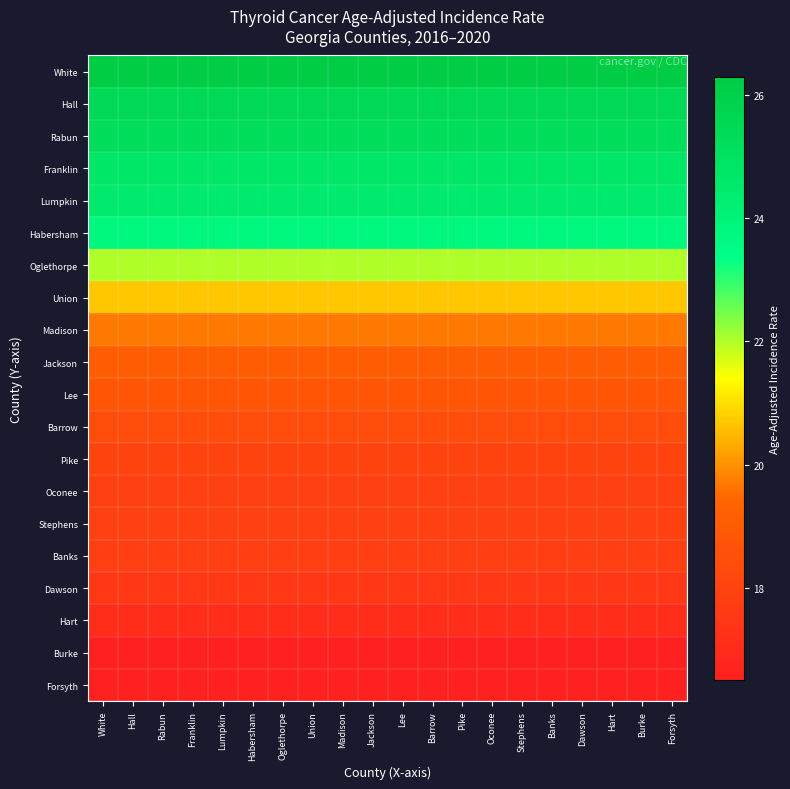

Reading left to right, transcribe all the data shown in this chart.

White: White=26.3	Hall=26.3	Rabun=26.3	Franklin=26.3	Lumpkin=26.3	Habersham=26.3	Oglethorpe=26.3	Union=26.3	Madison=26.3	Jackson=26.3	Lee=26.3	Barrow=26.3	Pike=26.3	Oconee=26.3	Stephens=26.3	Banks=26.3	Dawson=26.3	Hart=26.3	Burke=26.3	Forsyth=26.3
Hall: White=25.5	Hall=25.5	Rabun=25.5	Franklin=25.5	Lumpkin=25.5	Habersham=25.5	Oglethorpe=25.5	Union=25.5	Madison=25.5	Jackson=25.5	Lee=25.5	Barrow=25.5	Pike=25.5	Oconee=25.5	Stephens=25.5	Banks=25.5	Dawson=25.5	Hart=25.5	Burke=25.5	Forsyth=25.5
Rabun: White=25.2	Hall=25.2	Rabun=25.2	Franklin=25.2	Lumpkin=25.2	Habersham=25.2	Oglethorpe=25.2	Union=25.2	Madison=25.2	Jackson=25.2	Lee=25.2	Barrow=25.2	Pike=25.2	Oconee=25.2	Stephens=25.2	Banks=25.2	Dawson=25.2	Hart=25.2	Burke=25.2	Forsyth=25.2
Franklin: White=24.8	Hall=24.8	Rabun=24.8	Franklin=24.8	Lumpkin=24.8	Habersham=24.8	Oglethorpe=24.8	Union=24.8	Madison=24.8	Jackson=24.8	Lee=24.8	Barrow=24.8	Pike=24.8	Oconee=24.8	Stephens=24.8	Banks=24.8	Dawson=24.8	Hart=24.8	Burke=24.8	Forsyth=24.8
Lumpkin: White=24.5	Hall=24.5	Rabun=24.5	Franklin=24.5	Lumpkin=24.5	Habersham=24.5	Oglethorpe=24.5	Union=24.5	Madison=24.5	Jackson=24.5	Lee=24.5	Barrow=24.5	Pike=24.5	Oconee=24.5	Stephens=24.5	Banks=24.5	Dawson=24.5	Hart=24.5	Burke=24.5	Forsyth=24.5
Habersham: White=23.8	Hall=23.8	Rabun=23.8	Franklin=23.8	Lumpkin=23.8	Habersham=23.8	Oglethorpe=23.8	Union=23.8	Madison=23.8	Jackson=23.8	Lee=23.8	Barrow=23.8	Pike=23.8	Oconee=23.8	Stephens=23.8	Banks=23.8	Dawson=23.8	Hart=23.8	Burke=23.8	Forsyth=23.8
Oglethorpe: White=22.0	Hall=22.0	Rabun=22.0	Franklin=22.0	Lumpkin=22.0	Habersham=22.0	Oglethorpe=22.0	Union=22.0	Madison=22.0	Jackson=22.0	Lee=22.0	Barrow=22.0	Pike=22.0	Oconee=22.0	Stephens=22.0	Banks=22.0	Dawson=22.0	Hart=22.0	Burke=22.0	Forsyth=22.0
Union: White=20.7	Hall=20.7	Rabun=20.7	Franklin=20.7	Lumpkin=20.7	Habersham=20.7	Oglethorpe=20.7	Union=20.7	Madison=20.7	Jackson=20.7	Lee=20.7	Barrow=20.7	Pike=20.7	Oconee=20.7	Stephens=20.7	Banks=20.7	Dawson=20.7	Hart=20.7	Burke=20.7	Forsyth=20.7
Madison: White=19.7	Hall=19.7	Rabun=19.7	Franklin=19.7	Lumpkin=19.7	Habersham=19.7	Oglethorpe=19.7	Union=19.7	Madison=19.7	Jackson=19.7	Lee=19.7	Barrow=19.7	Pike=19.7	Oconee=19.7	Stephens=19.7	Banks=19.7	Dawson=19.7	Hart=19.7	Burke=19.7	Forsyth=19.7
Jackson: White=19.1	Hall=19.1	Rabun=19.1	Franklin=19.1	Lumpkin=19.1	Habersham=19.1	Oglethorpe=19.1	Union=19.1	Madison=19.1	Jackson=19.1	Lee=19.1	Barrow=19.1	Pike=19.1	Oconee=19.1	Stephens=19.1	Banks=19.1	Dawson=19.1	Hart=19.1	Burke=19.1	Forsyth=19.1
Lee: White=18.8	Hall=18.8	Rabun=18.8	Franklin=18.8	Lumpkin=18.8	Habersham=18.8	Oglethorpe=18.8	Union=18.8	Madison=18.8	Jackson=18.8	Lee=18.8	Barrow=18.8	Pike=18.8	Oconee=18.8	Stephens=18.8	Banks=18.8	Dawson=18.8	Hart=18.8	Burke=18.8	Forsyth=18.8
Barrow: White=18.4	Hall=18.4	Rabun=18.4	Franklin=18.4	Lumpkin=18.4	Habersham=18.4	Oglethorpe=18.4	Union=18.4	Madison=18.4	Jackson=18.4	Lee=18.4	Barrow=18.4	Pike=18.4	Oconee=18.4	Stephens=18.4	Banks=18.4	Dawson=18.4	Hart=18.4	Burke=18.4	Forsyth=18.4
Pike: White=18.0	Hall=18.0	Rabun=18.0	Franklin=18.0	Lumpkin=18.0	Habersham=18.0	Oglethorpe=18.0	Union=18.0	Madison=18.0	Jackson=18.0	Lee=18.0	Barrow=18.0	Pike=18.0	Oconee=18.0	Stephens=18.0	Banks=18.0	Dawson=18.0	Hart=18.0	Burke=18.0	Forsyth=18.0
Oconee: White=17.9	Hall=17.9	Rabun=17.9	Franklin=17.9	Lumpkin=17.9	Habersham=17.9	Oglethorpe=17.9	Union=17.9	Madison=17.9	Jackson=17.9	Lee=17.9	Barrow=17.9	Pike=17.9	Oconee=17.9	Stephens=17.9	Banks=17.9	Dawson=17.9	Hart=17.9	Burke=17.9	Forsyth=17.9
Stephens: White=17.9	Hall=17.9	Rabun=17.9	Franklin=17.9	Lumpkin=17.9	Habersham=17.9	Oglethorpe=17.9	Union=17.9	Madison=17.9	Jackson=17.9	Lee=17.9	Barrow=17.9	Pike=17.9	Oconee=17.9	Stephens=17.9	Banks=17.9	Dawson=17.9	Hart=17.9	Burke=17.9	Forsyth=17.9
Banks: White=17.8	Hall=17.8	Rabun=17.8	Franklin=17.8	Lumpkin=17.8	Habersham=17.8	Oglethorpe=17.8	Union=17.8	Madison=17.8	Jackson=17.8	Lee=17.8	Barrow=17.8	Pike=17.8	Oconee=17.8	Stephens=17.8	Banks=17.8	Dawson=17.8	Hart=17.8	Burke=17.8	Forsyth=17.8
Dawson: White=17.5	Hall=17.5	Rabun=17.5	Franklin=17.5	Lumpkin=17.5	Habersham=17.5	Oglethorpe=17.5	Union=17.5	Madison=17.5	Jackson=17.5	Lee=17.5	Barrow=17.5	Pike=17.5	Oconee=17.5	Stephens=17.5	Banks=17.5	Dawson=17.5	Hart=17.5	Burke=17.5	Forsyth=17.5
Hart: White=17.1	Hall=17.1	Rabun=17.1	Franklin=17.1	Lumpkin=17.1	Habersham=17.1	Oglethorpe=17.1	Union=17.1	Madison=17.1	Jackson=17.1	Lee=17.1	Barrow=17.1	Pike=17.1	Oconee=17.1	Stephens=17.1	Banks=17.1	Dawson=17.1	Hart=17.1	Burke=17.1	Forsyth=17.1
Burke: White=16.5	Hall=16.5	Rabun=16.5	Franklin=16.5	Lumpkin=16.5	Habersham=16.5	Oglethorpe=16.5	Union=16.5	Madison=16.5	Jackson=16.5	Lee=16.5	Barrow=16.5	Pike=16.5	Oconee=16.5	Stephens=16.5	Banks=16.5	Dawson=16.5	Hart=16.5	Burke=16.5	Forsyth=16.5
Forsyth: White=16.5	Hall=16.5	Rabun=16.5	Franklin=16.5	Lumpkin=16.5	Habersham=16.5	Oglethorpe=16.5	Union=16.5	Madison=16.5	Jackson=16.5	Lee=16.5	Barrow=16.5	Pike=16.5	Oconee=16.5	Stephens=16.5	Banks=16.5	Dawson=16.5	Hart=16.5	Burke=16.5	Forsyth=16.5